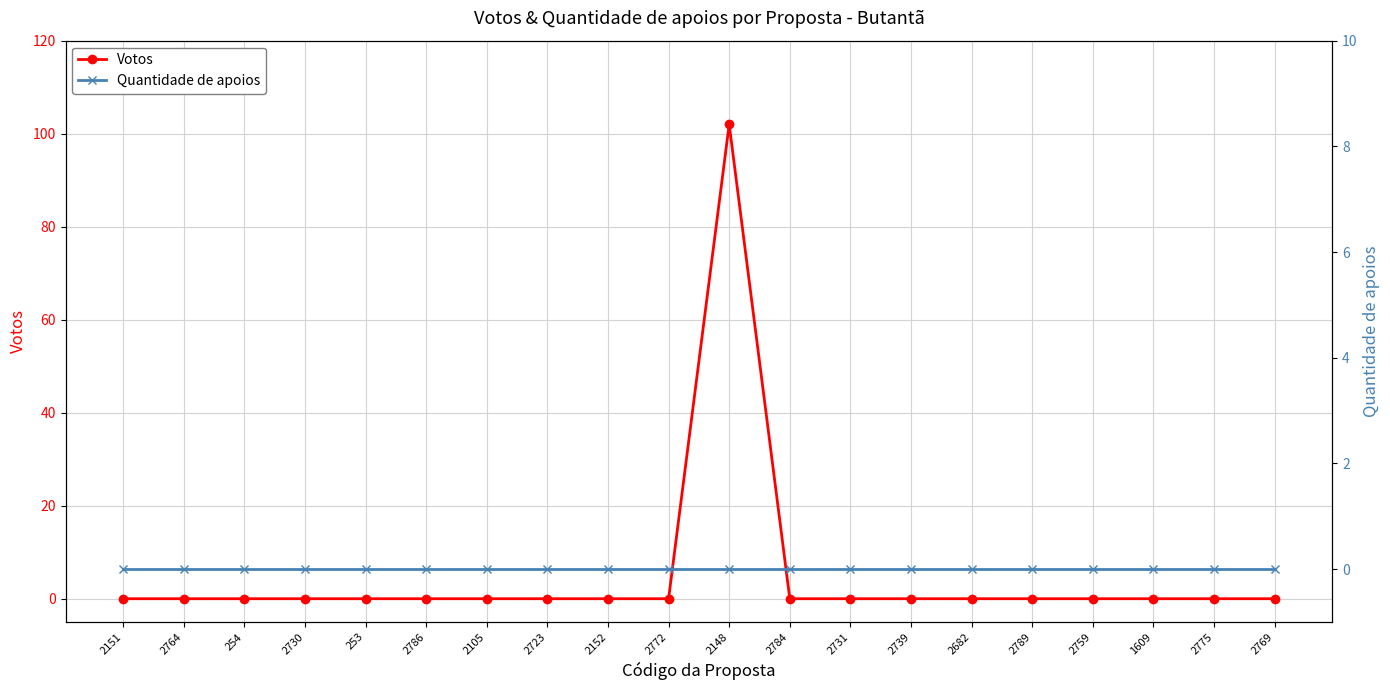

Where is Votos nearest to the value 51?

2151